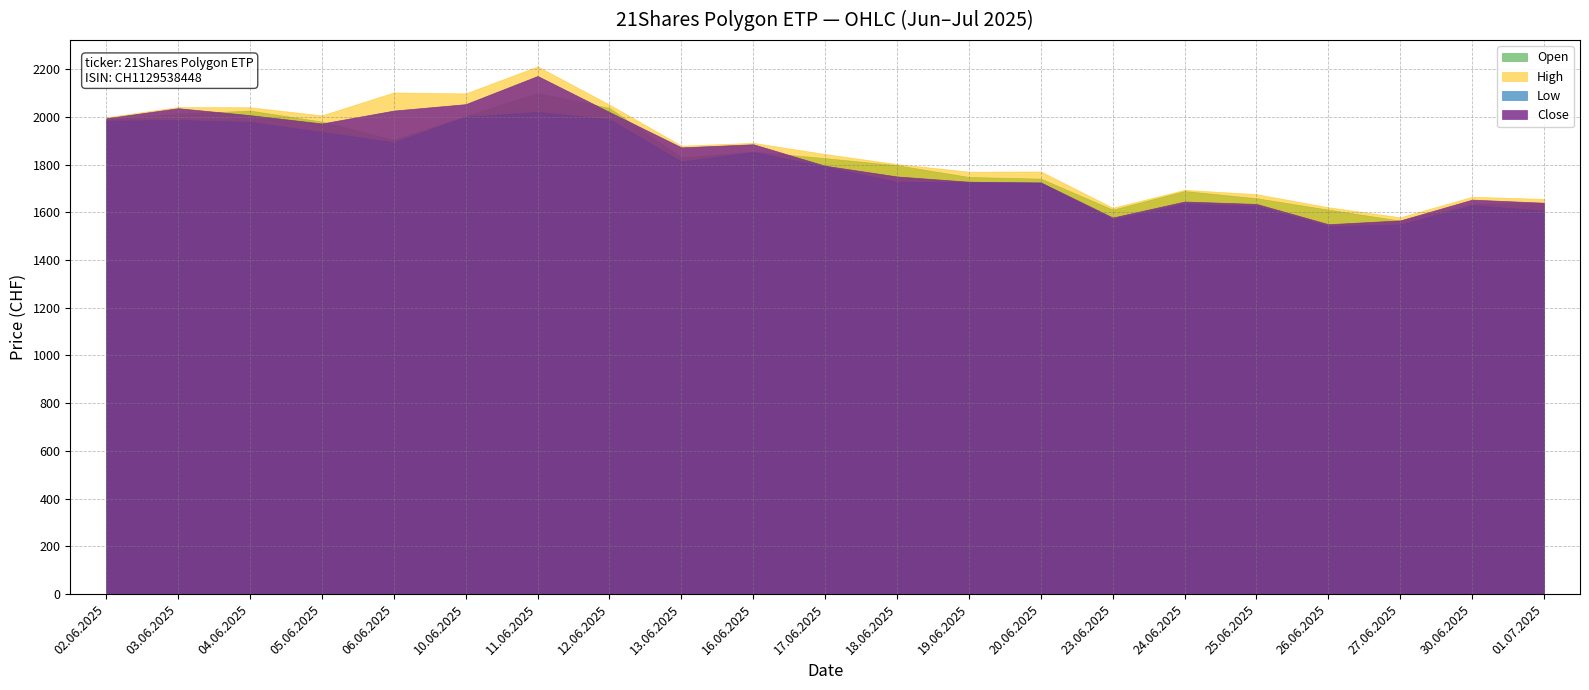

Count the number of data series in this chart.

4